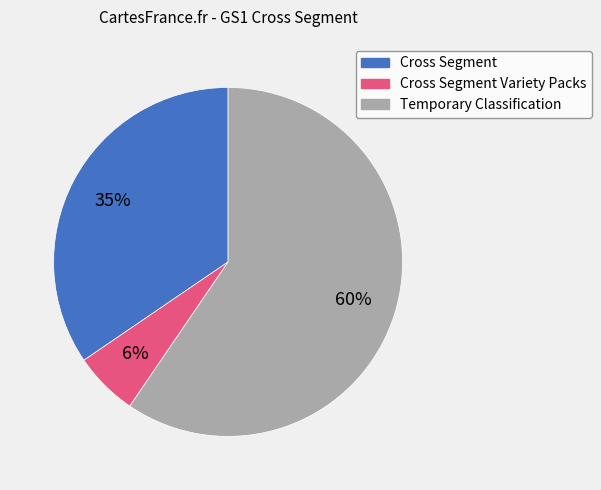

Does any single category account for the majority?

Yes